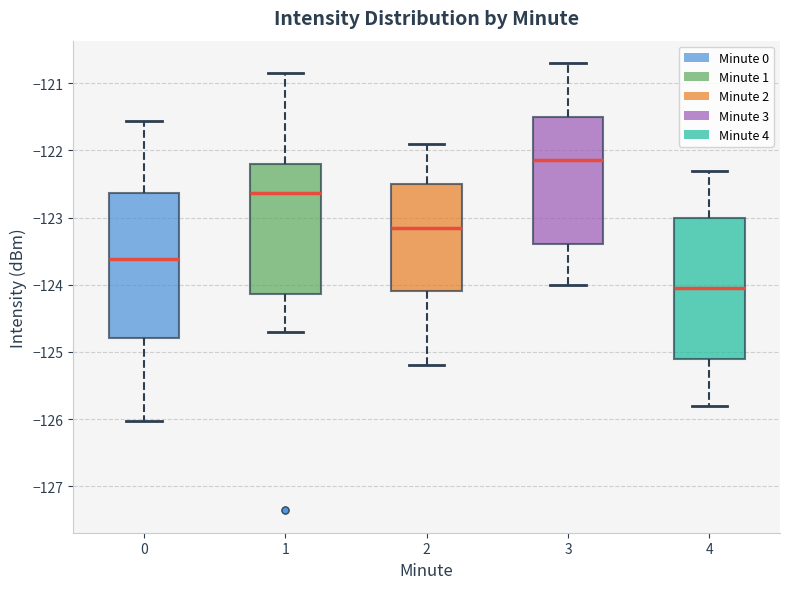

Reading left to right, transcribe this box plot: for each box, give where its median line is, the range the box spans, and where its two whiskers end, as read against the y-axis. The values are not printed on the chart, so give them approximately, as read against the axis.

0: median -123.6, box -124.8 to -122.6, whiskers -126.0 to -121.6
1: median -122.6, box -124.1 to -122.2, whiskers -124.7 to -120.8
2: median -123.1, box -124.1 to -122.5, whiskers -125.2 to -121.9
3: median -122.1, box -123.4 to -121.5, whiskers -124.0 to -120.7
4: median -124.0, box -125.1 to -123.0, whiskers -125.8 to -122.3